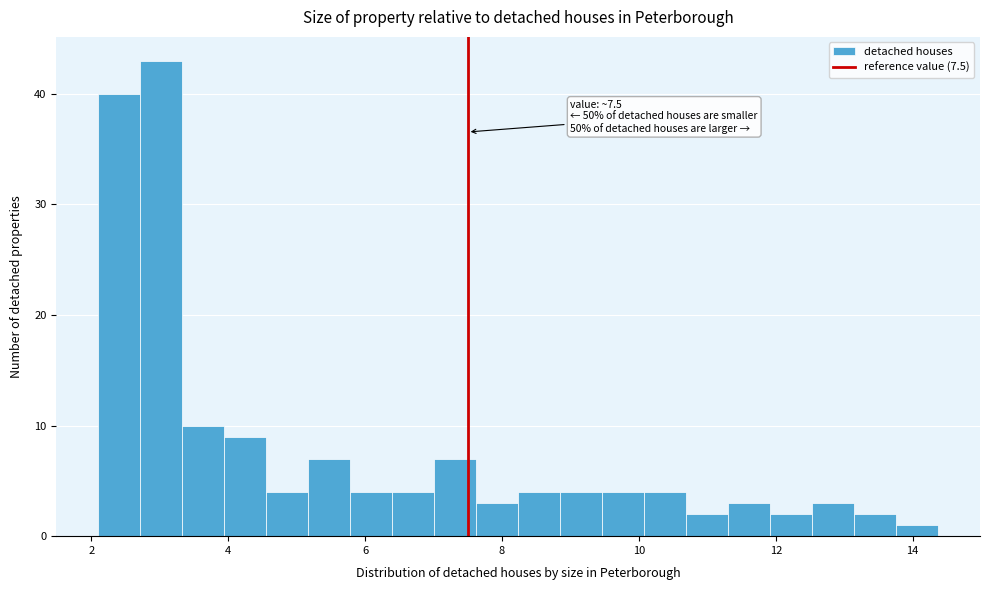

Read against the x-axis, roughly where is the centre of the tallest bar?

3.0